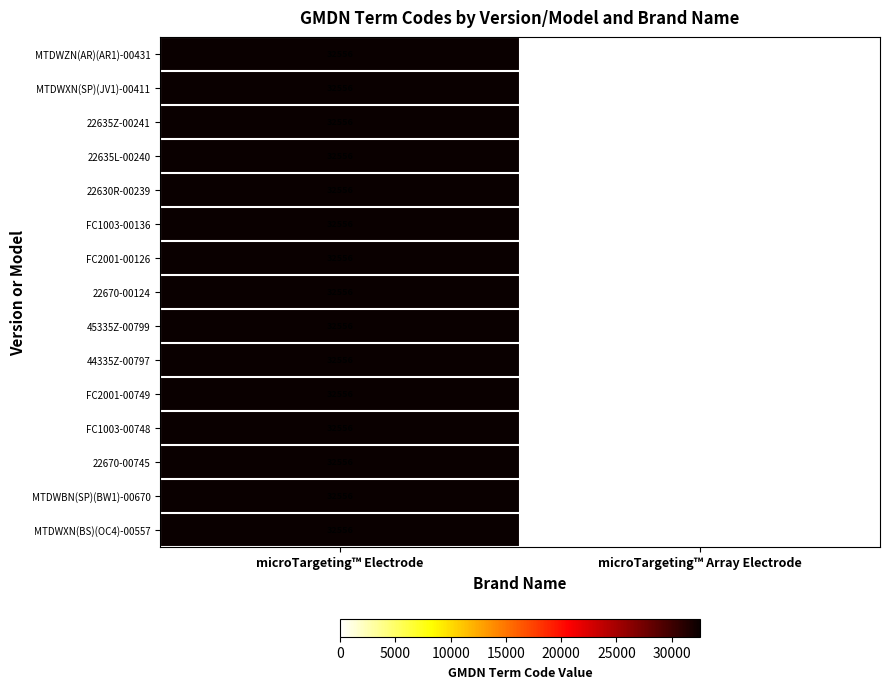

What is the maximum value shown in the chart?

32556